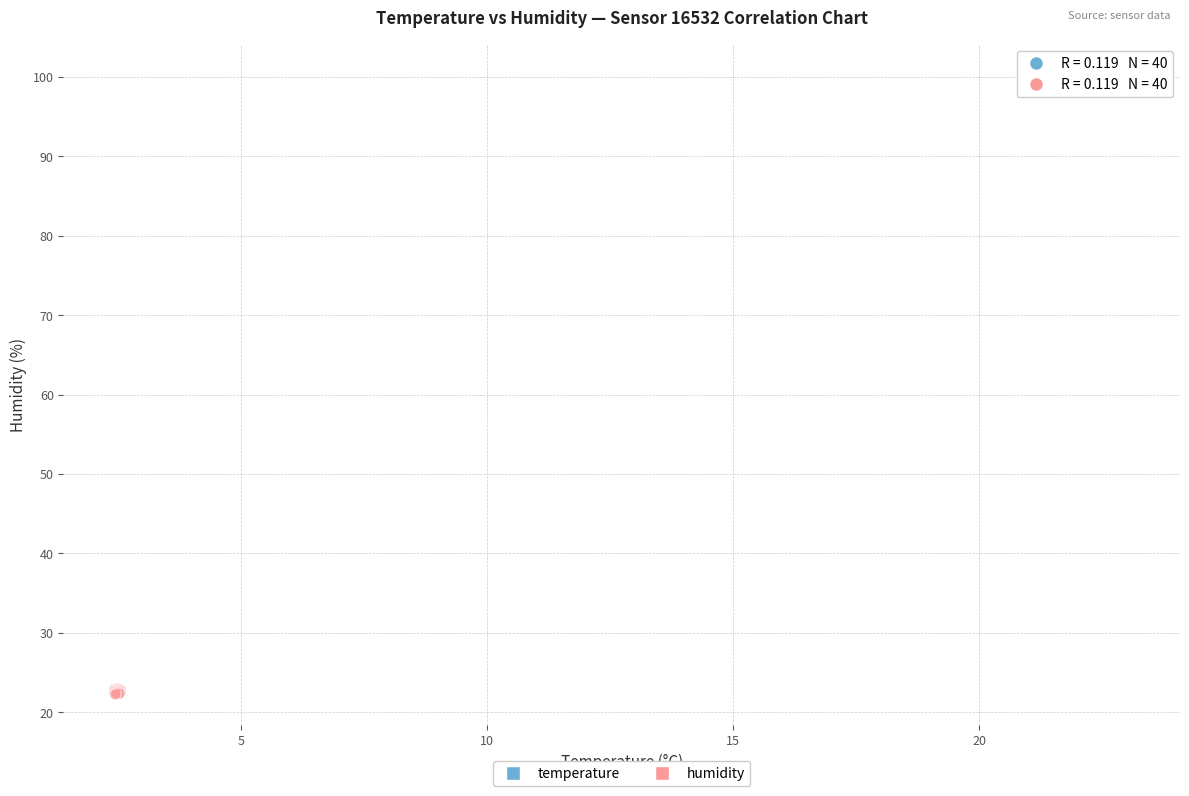

Which series contains the highest Y value?

temperature